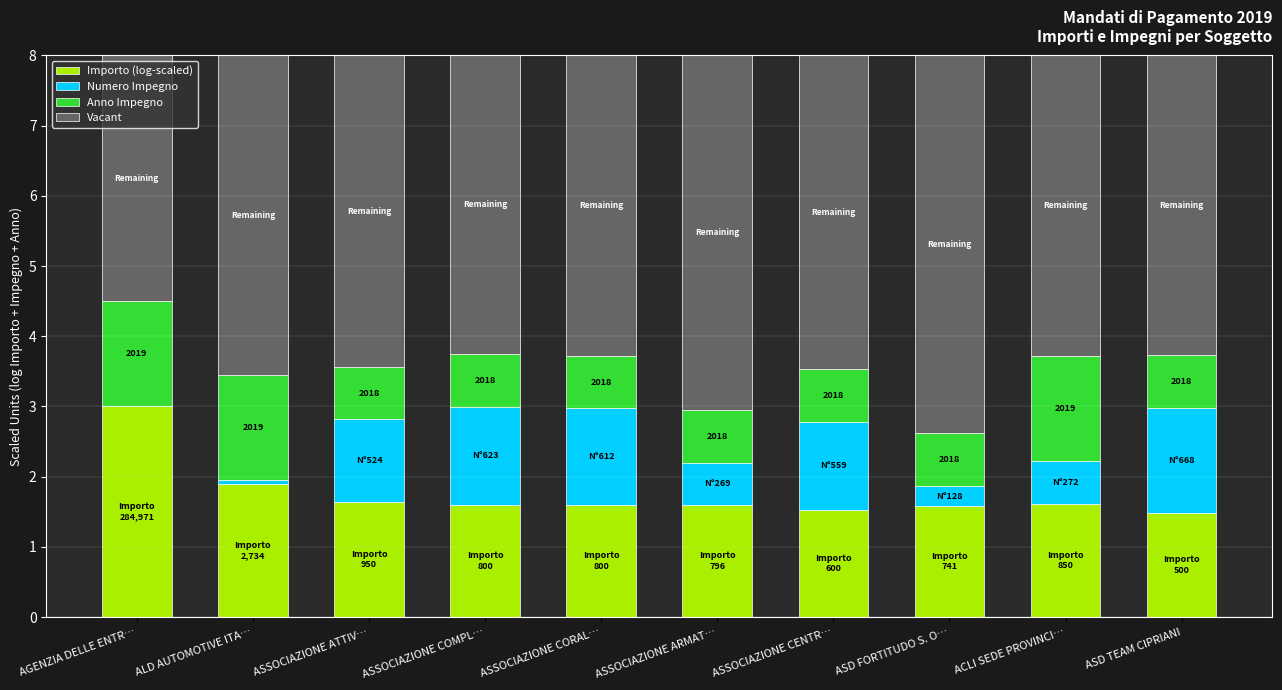

At which label is Importo (log-scaled) closest to 2?

ALD AUTOMOTIVE ITA…